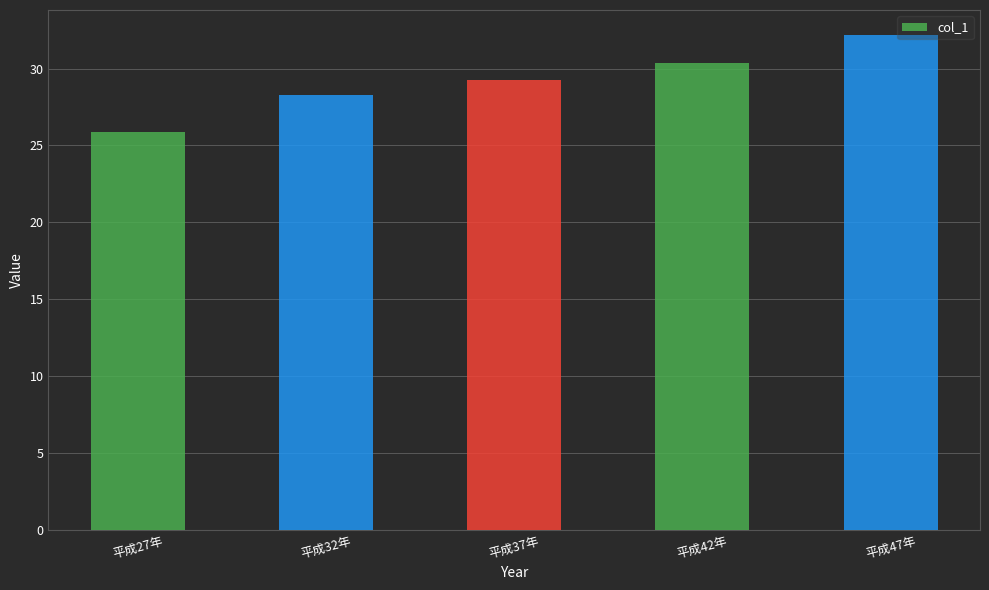

Where does the data first go above 29?

平成37年